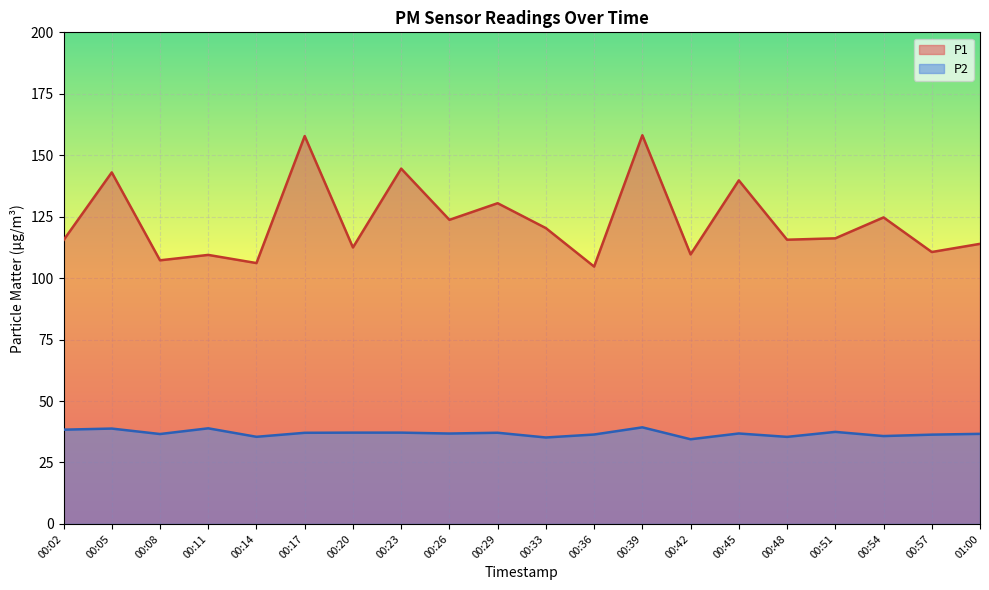

What is the sum of all P2 values?

737.0